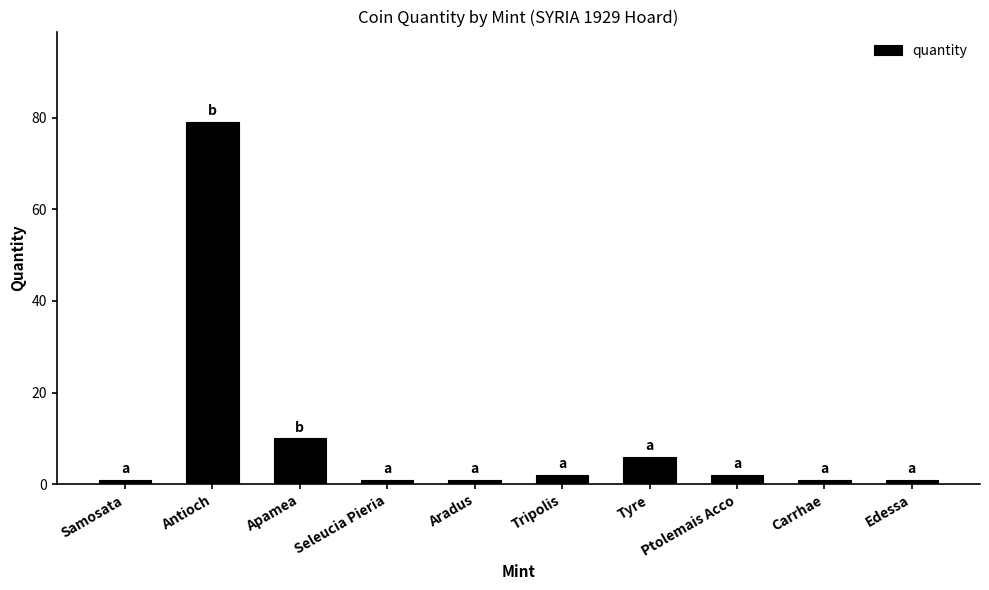

What is the label of the 9th bar from the left?

Carrhae